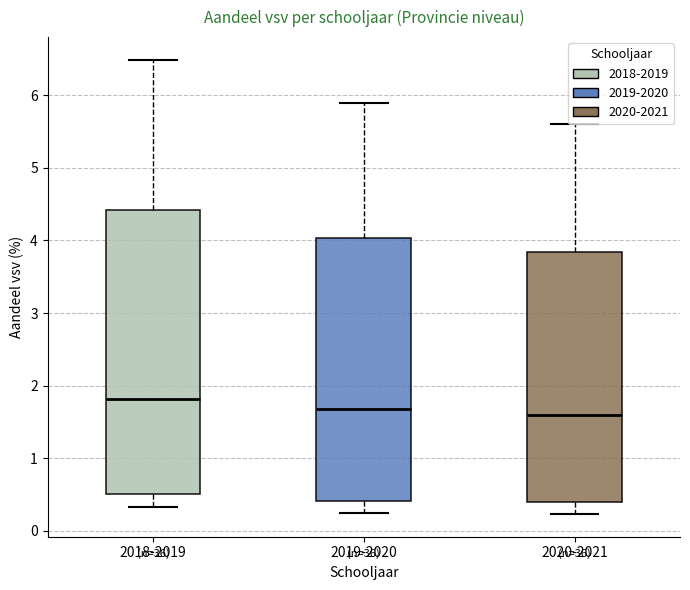

Reading left to right, transcribe this box plot: for each box, give where its median line is, the range the box spans, and where its two whiskers end, as read against the y-axis. The values are not printed on the chart, so give them approximately, as read against the axis.

2018-2019: median 1.8, box 0.5 to 4.4, whiskers 0.3 to 6.5
2019-2020: median 1.7, box 0.4 to 4.0, whiskers 0.2 to 5.9
2020-2021: median 1.6, box 0.4 to 3.8, whiskers 0.2 to 5.6